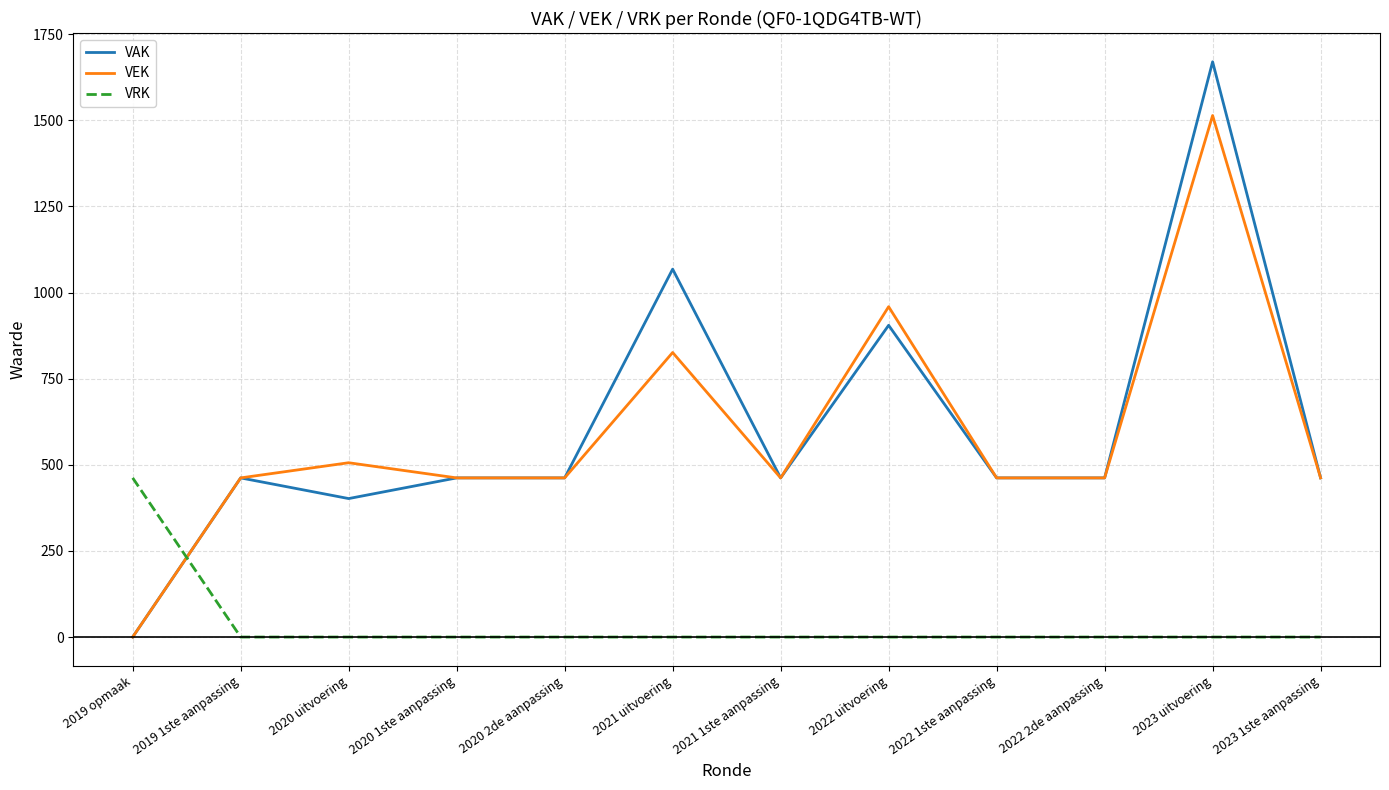

Count the number of categories in the chart.

12